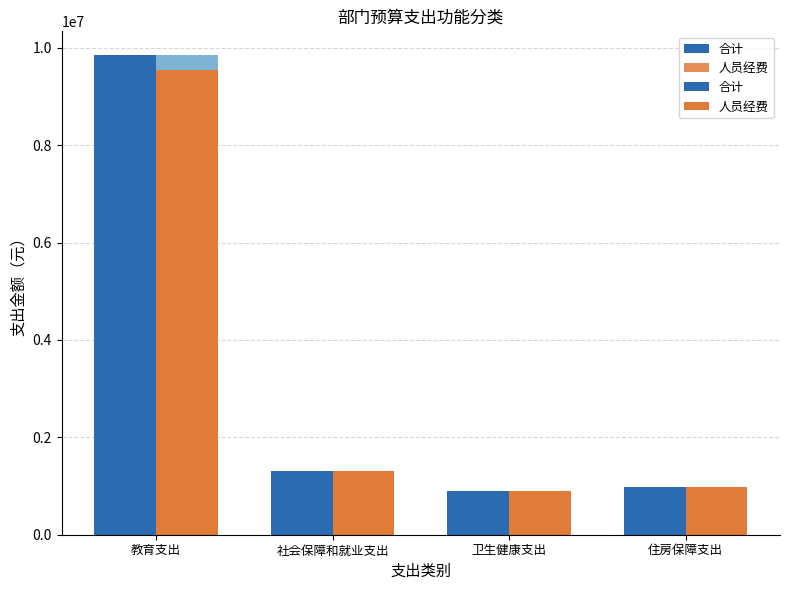

What position from the left is 住房保障支出?

4